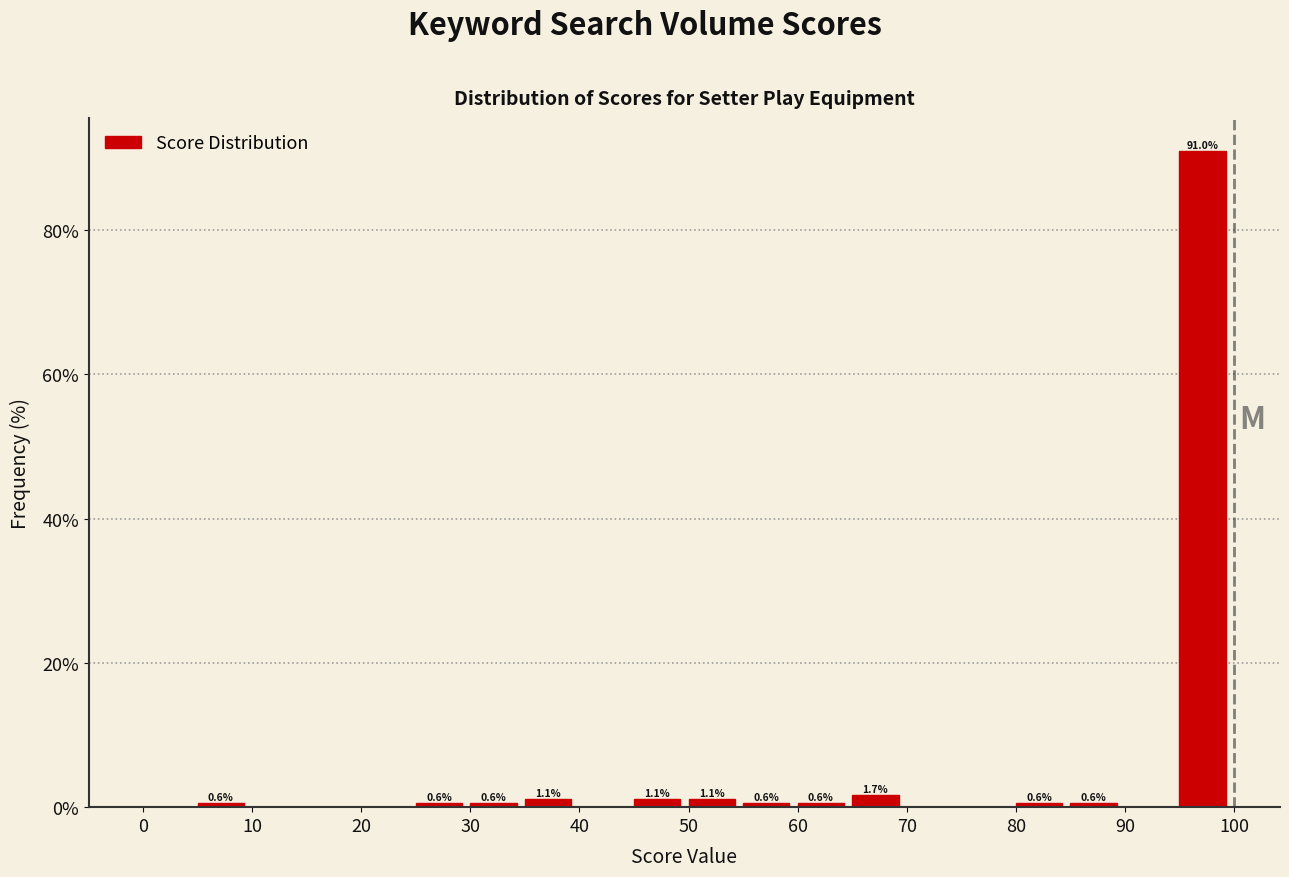

Which range on the x-axis has the tallest bar?

95 to 100